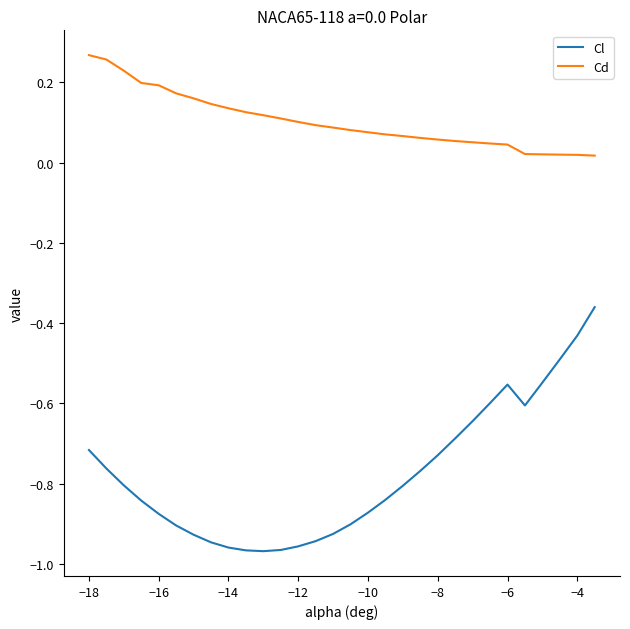

Which series has the largest total across all categories?

Cd